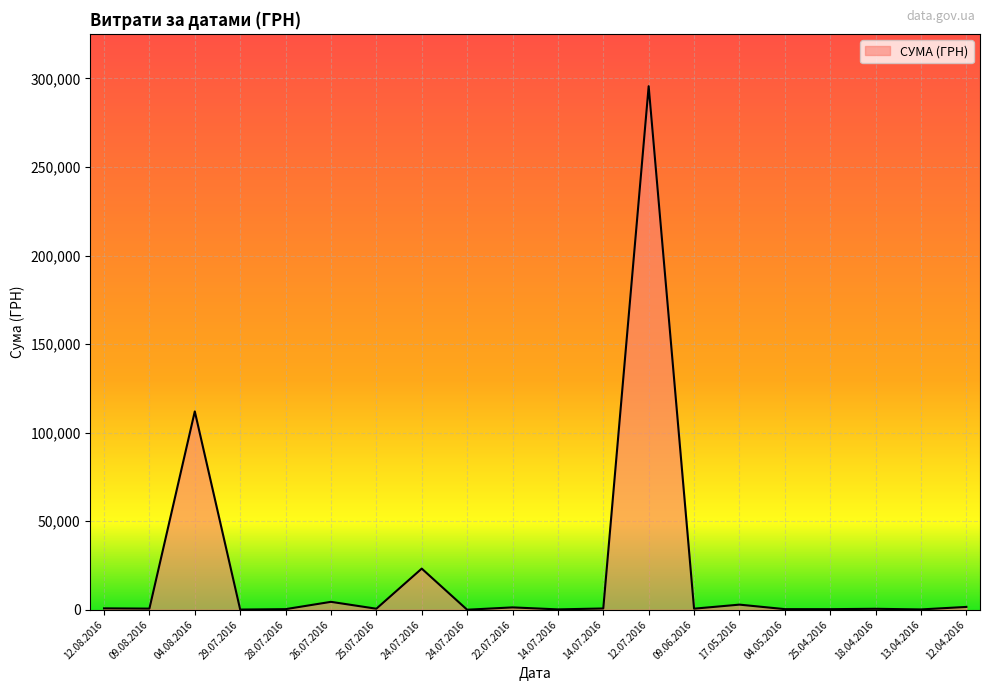

Which has a higher value, 22.07.2016 or 09.06.2016?

22.07.2016